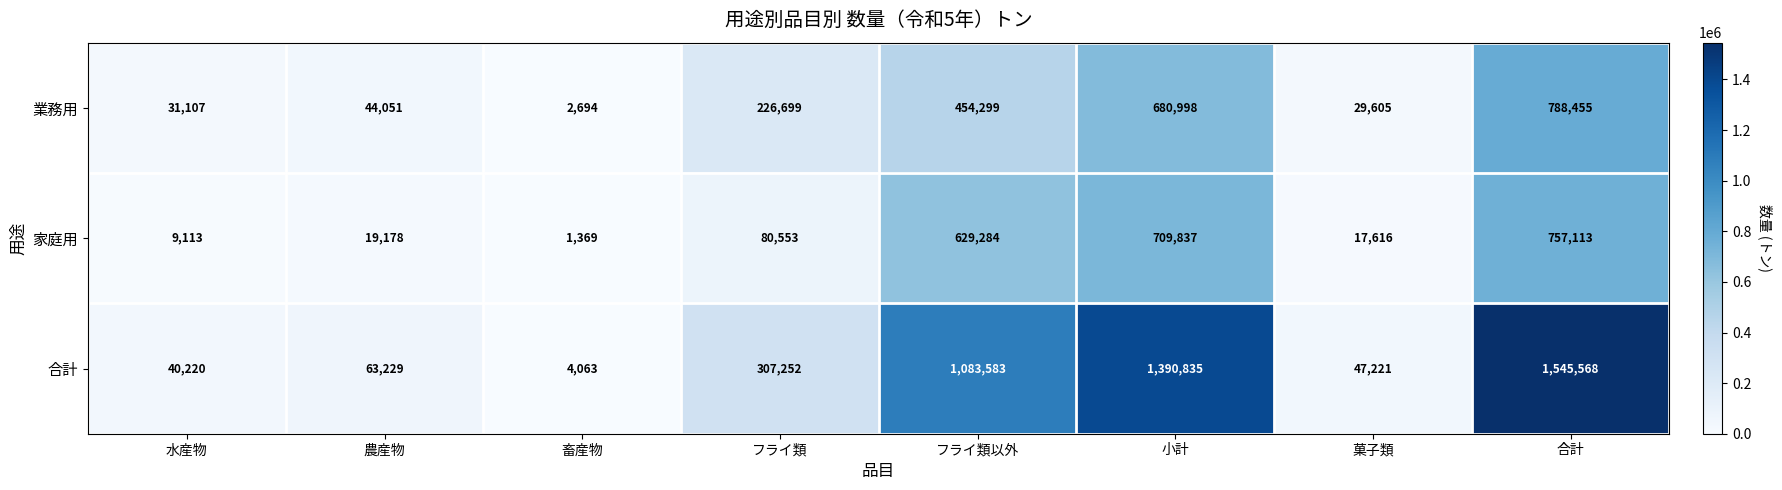

How many categories are shown in the chart?

8